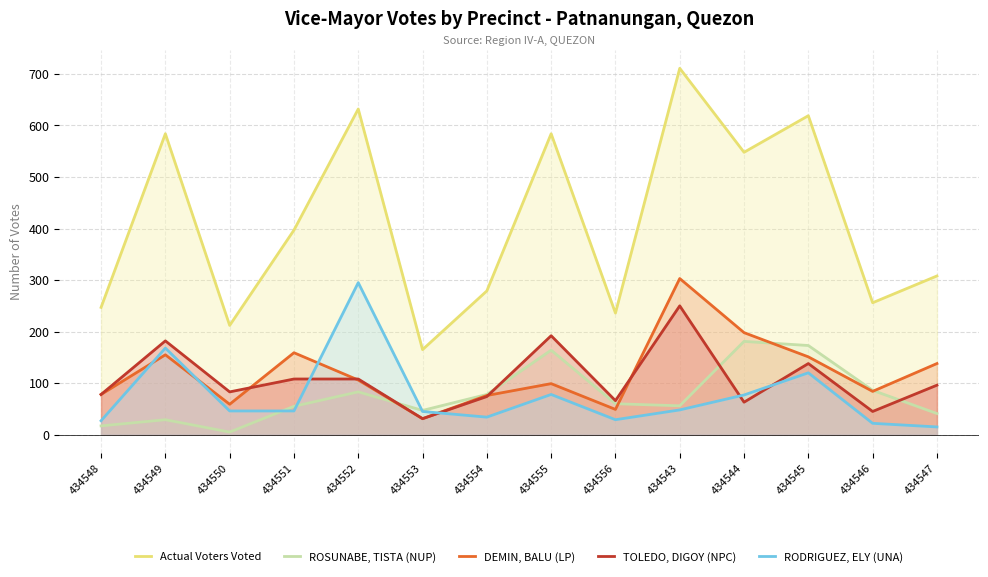

Count the number of data series in this chart.

5